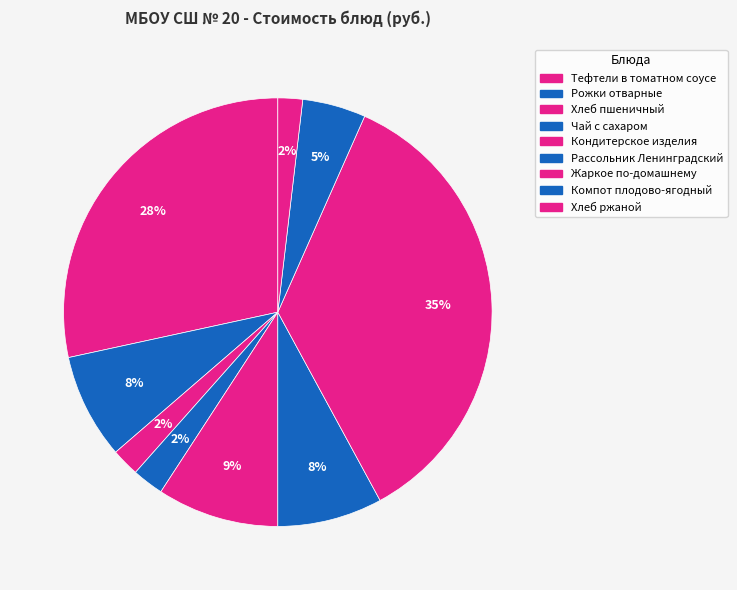

What percentage is the Кондитерское изделия slice, to the nearest percent?

9%